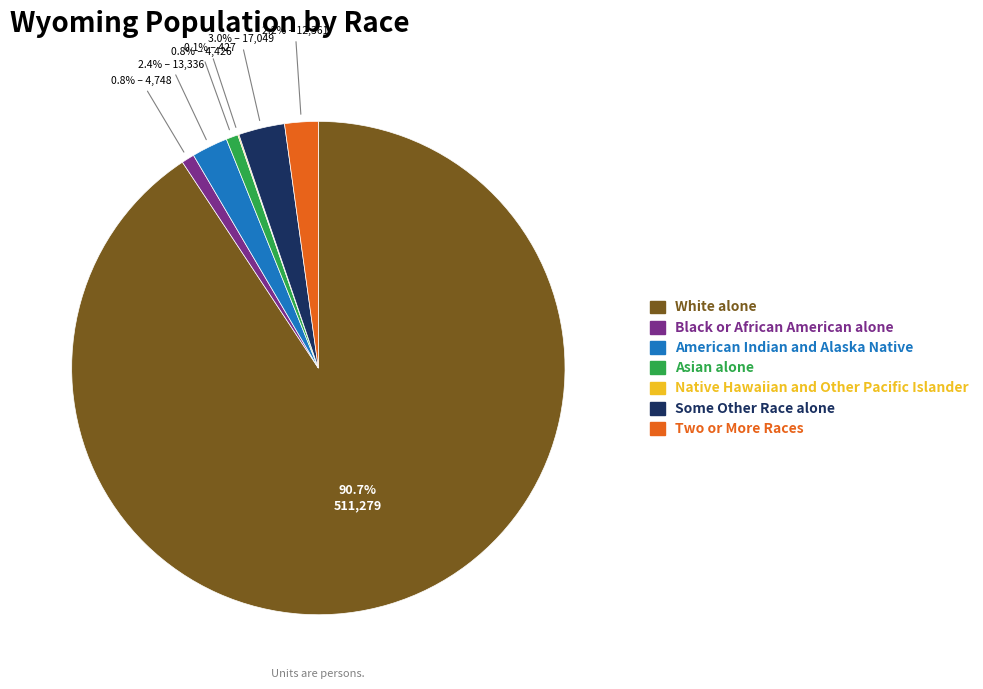

What is the ratio of the value at White alone to the value at Black or African American alone?

107.7